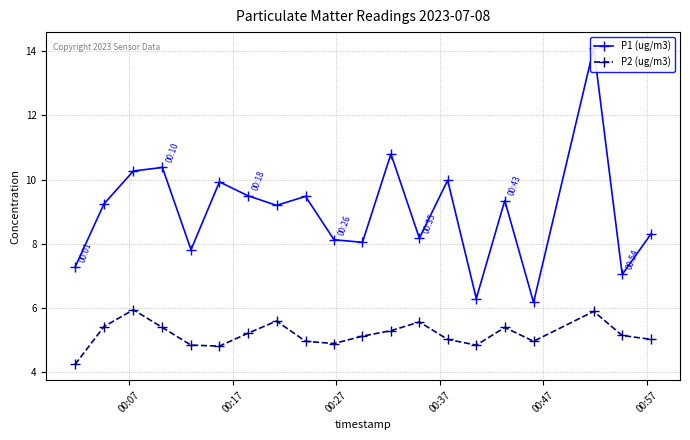

What is the value of the P2 (ug/m3) point at the 4th from the left?

5.4